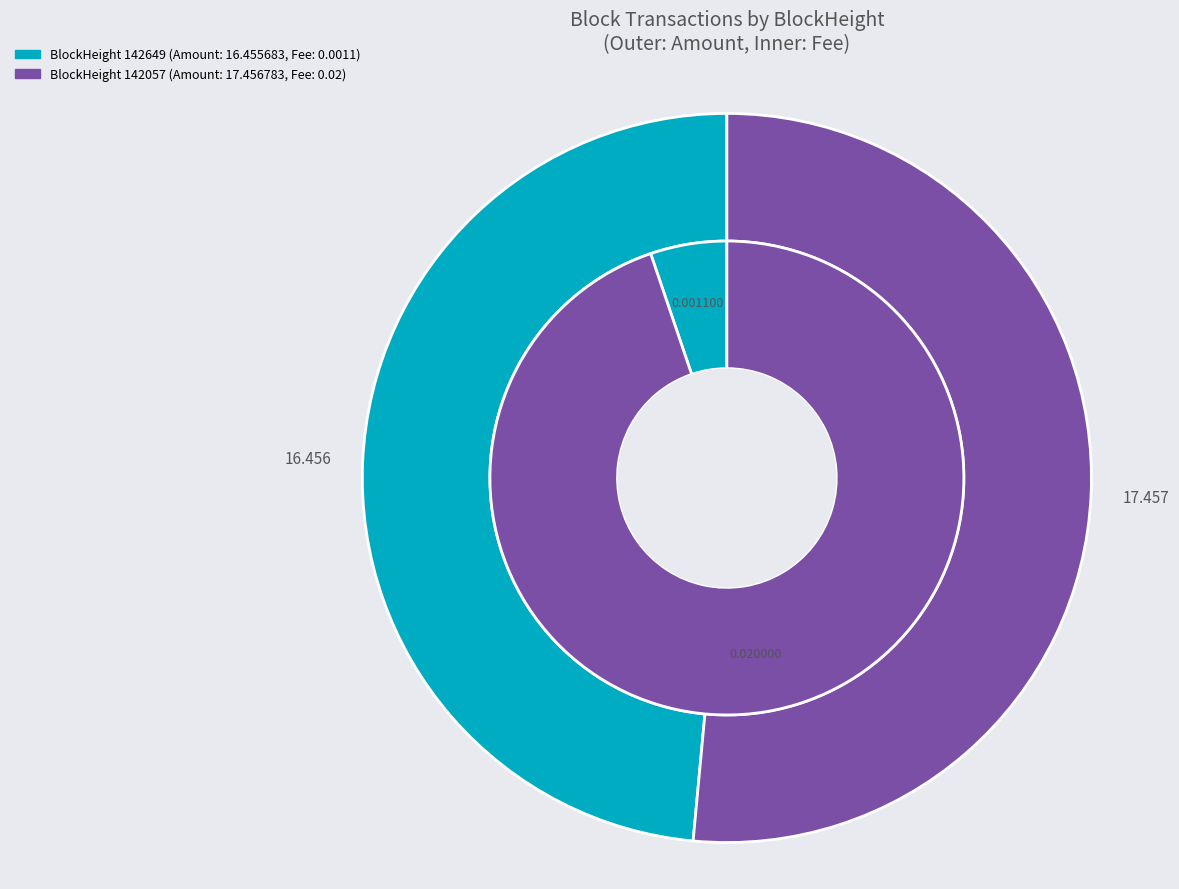

Is it true that 142057 is 85% of the pie?

False